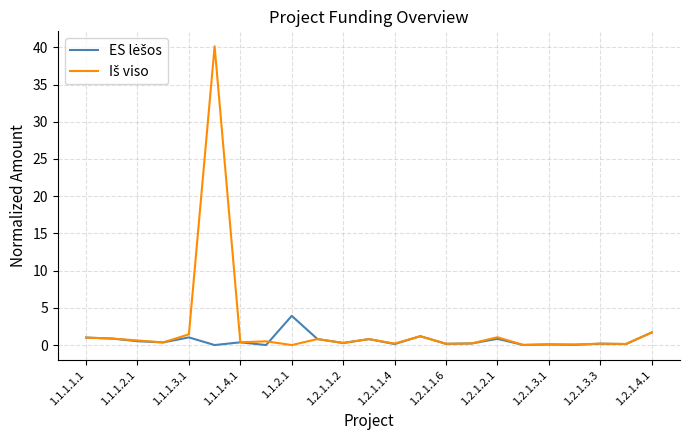

What is the greatest value displayed?

40.1